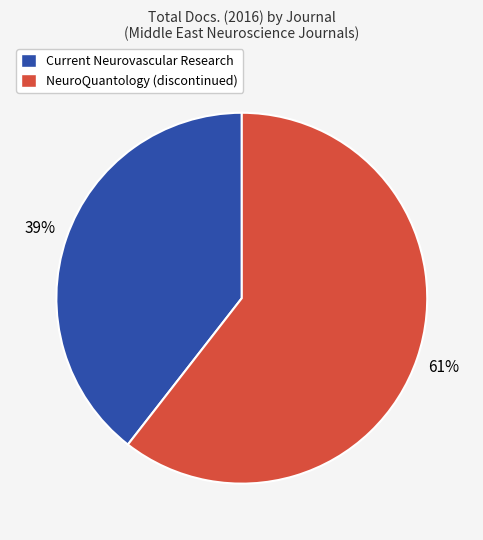

Which category accounts for the majority?

NeuroQuantology (discontinued)